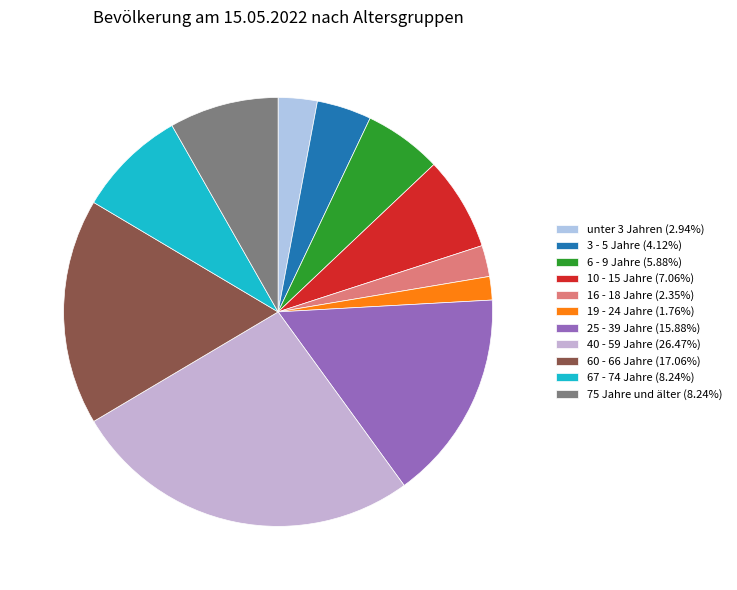

True or false: 60 - 66 Jahre accounts for 26% of the total.

False